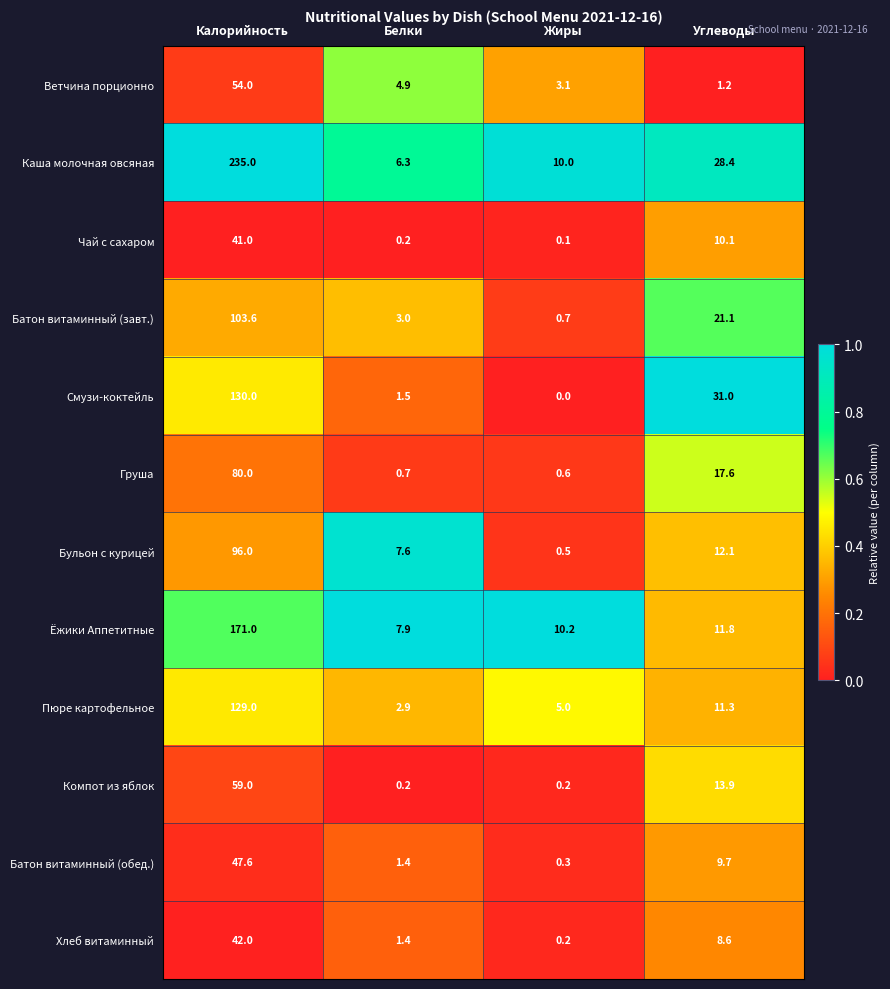

Where is Груша nearest to the value 40?

Углеводы